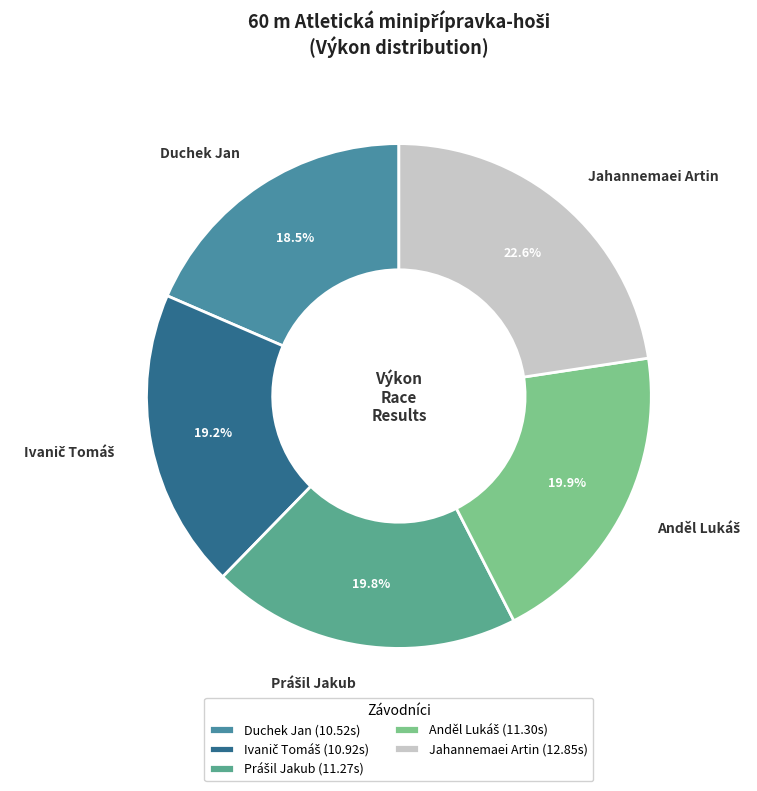

To the nearest percent, what is the combined percentage of Jahannemaei Artin and Duchek Jan?

41%